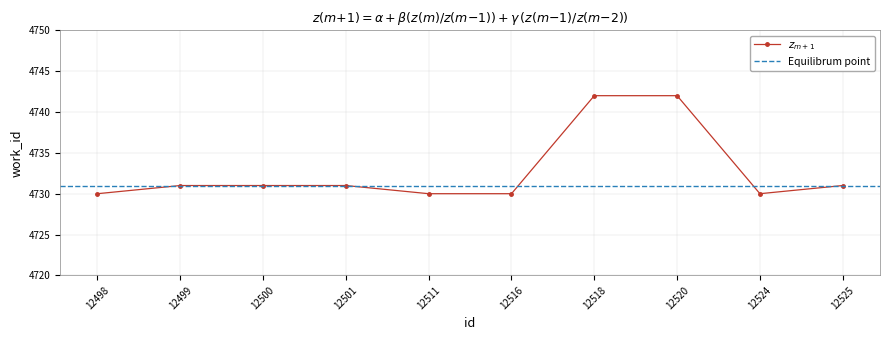

What is the sum of the values at 12516 and 12524?

9460